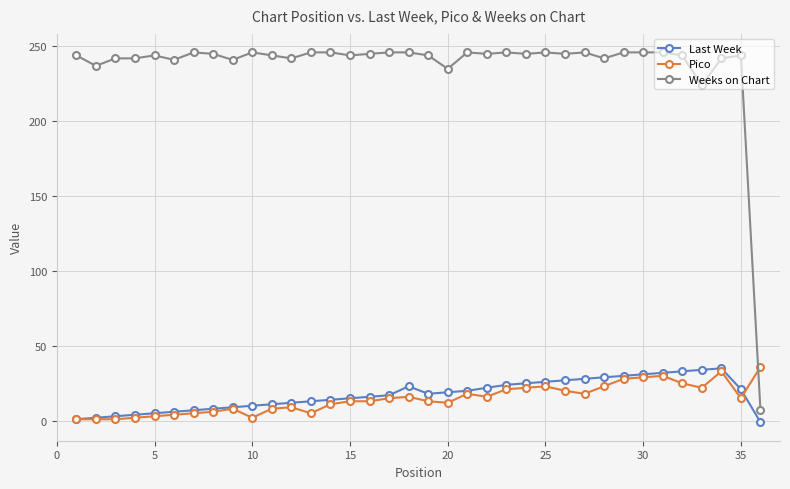

What is the value of the Last Week point at the 14th from the left?

14